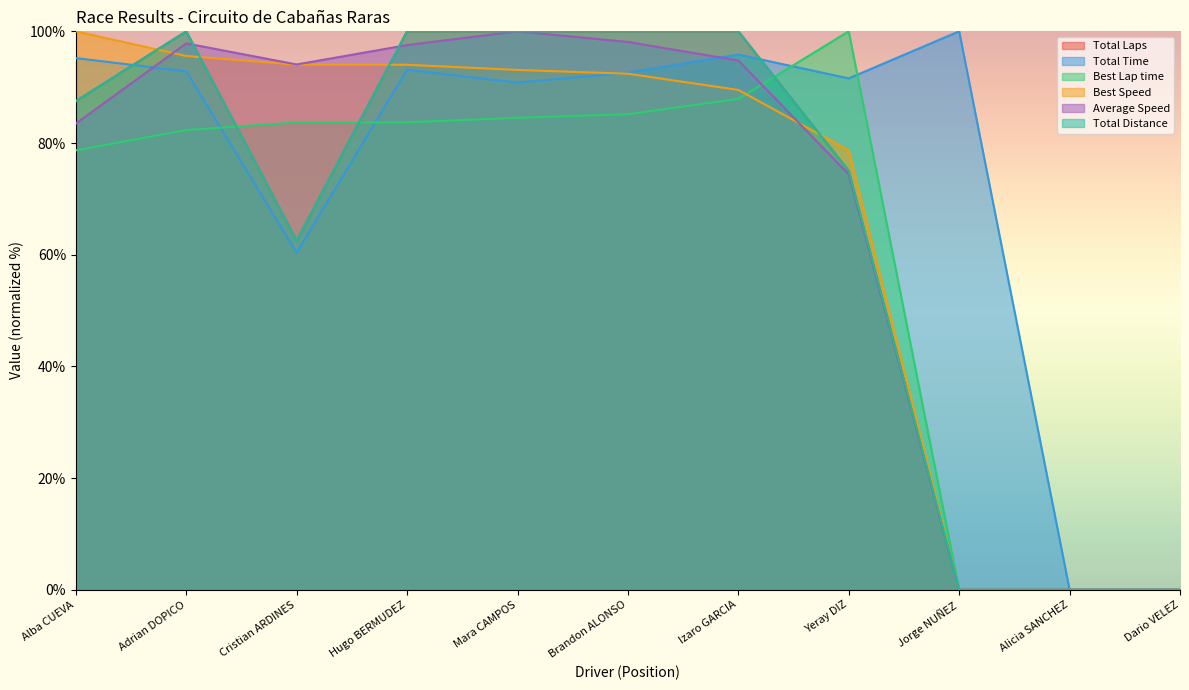

List the labels in order of Total Time value, smallest first.

Alicia SANCHEZ, Dario VELEZ, Cristian ARDINES, Mara CAMPOS, Yeray DIZ, Brandon ALONSO, Adrian DOPICO, Hugo BERMUDEZ, Alba CUEVA, Izaro GARCIA, Jorge NUÑEZ